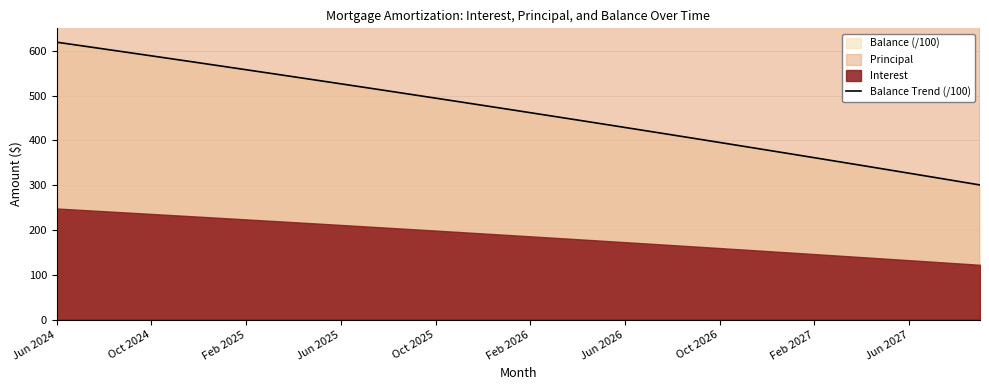

True or false: Balance Trend (/100) has a value of 557.5 at Feb 2025.

True